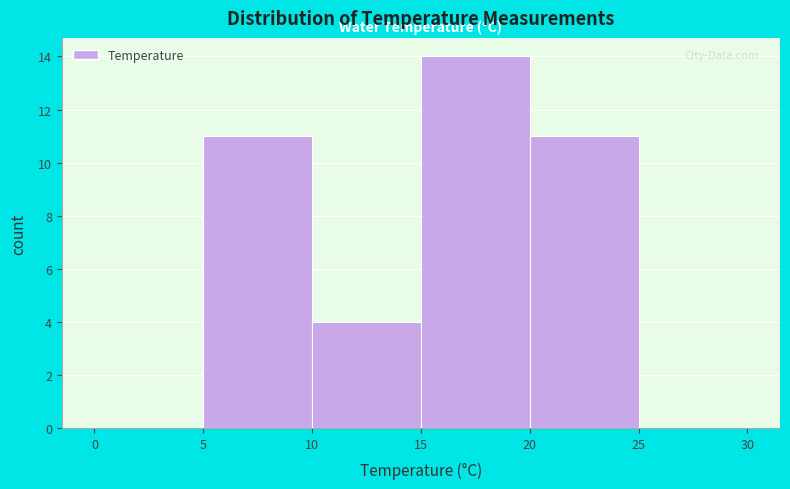

Reading left to right, transcribe this chart: for each bar, give the range it covers on the x-axis and its height. The values are not printed on the chart, so give them approximately, as read against the axis.

0 to 5: 0
5 to 10: 11
10 to 15: 4
15 to 20: 14
20 to 25: 11
25 to 30: 0